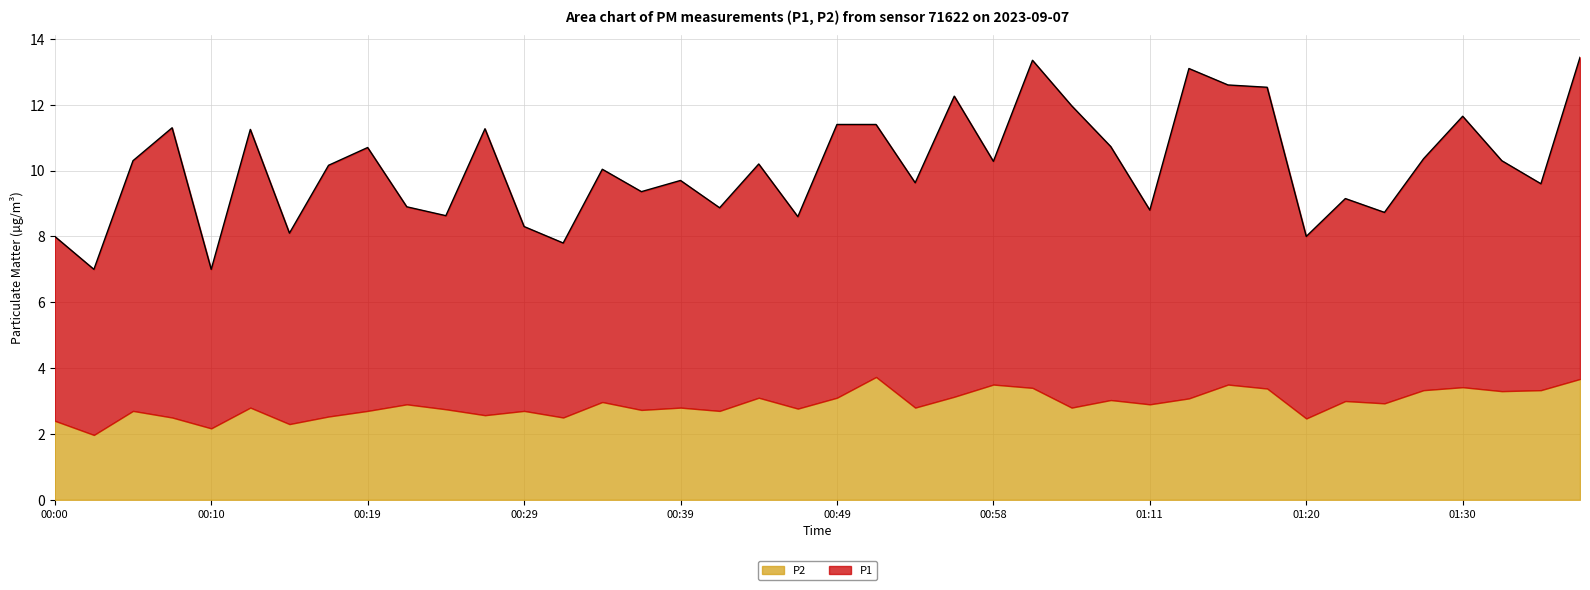

In P1, how many points are higher than both neighbors (excluding endpoints)?

14